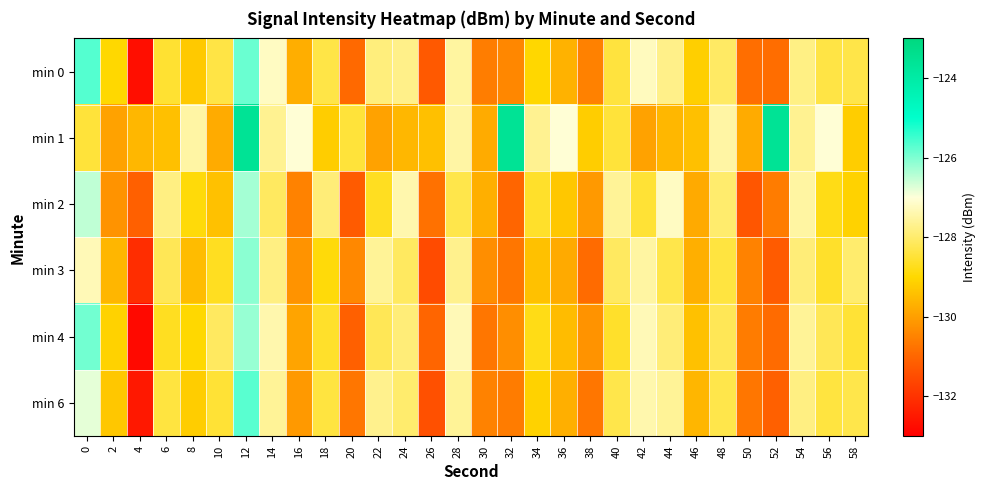

How many categories are shown in the chart?

30